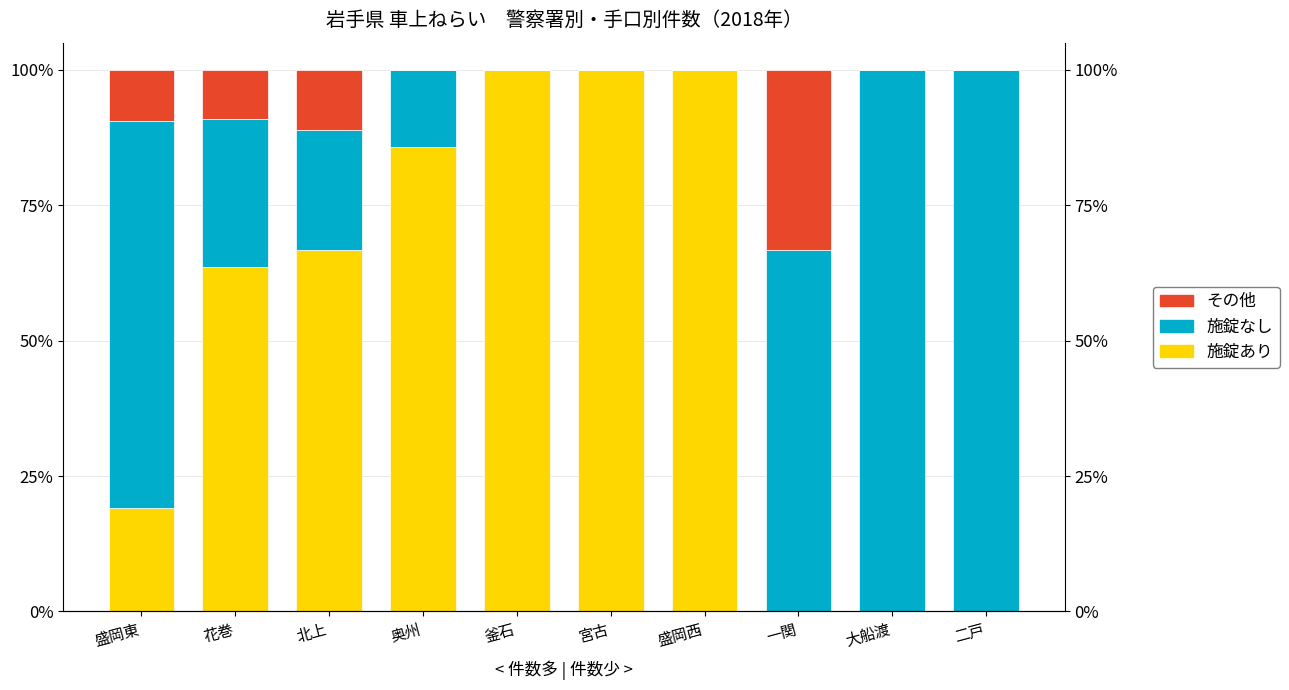

How many series are shown in this chart?

3